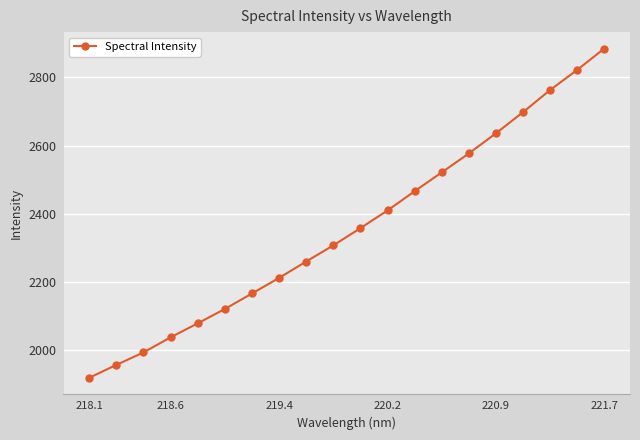

What is the average value?

2358.6